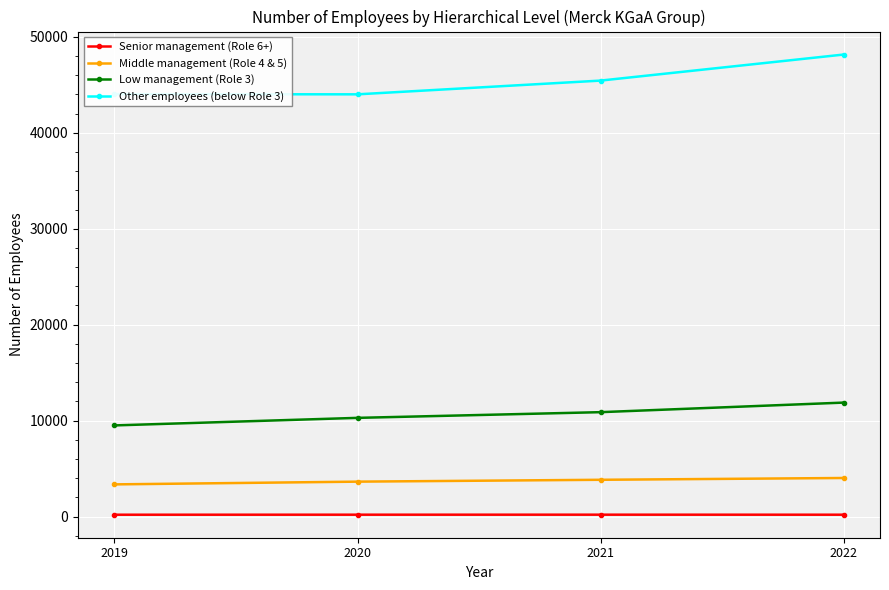

Count the number of data series in this chart.

4